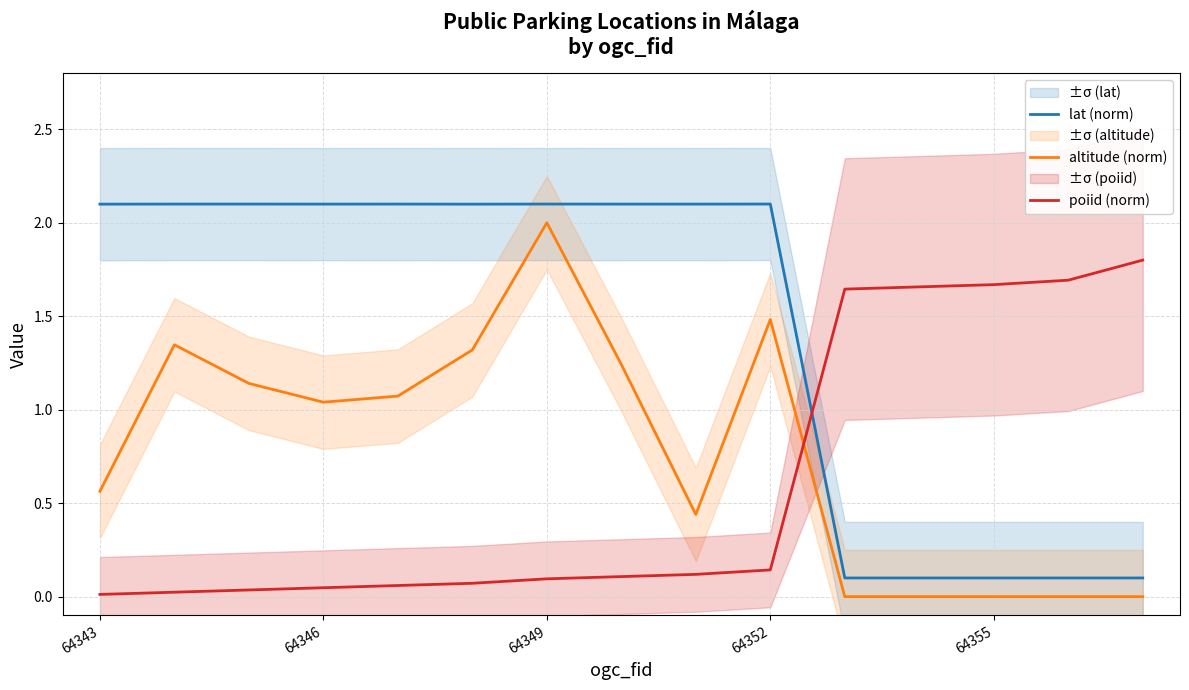

Reading left to right, what are all the values shown in this chart?

lat (norm): 2.1	2.1	2.1	2.1	2.1	2.1	2.1	2.1	2.1	2.1	0.1	0.1	0.1	0.1	0.1
altitude (norm): 0.6	1.3	1.1	1.0	1.1	1.3	2.0	1.2	0.4	1.5	0.0	0.0	0.0	0.0	0.0
poiid (norm): 0.0	0.0	0.0	0.0	0.1	0.1	0.1	0.1	0.1	0.1	1.6	1.7	1.7	1.7	1.8